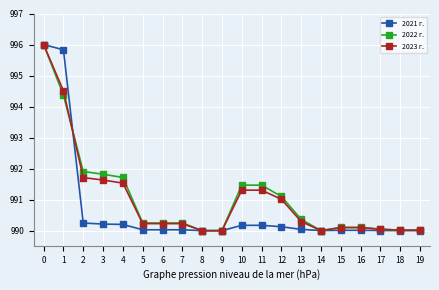

What is the value of the 2022 г. point at the 6th from the left?

990.2